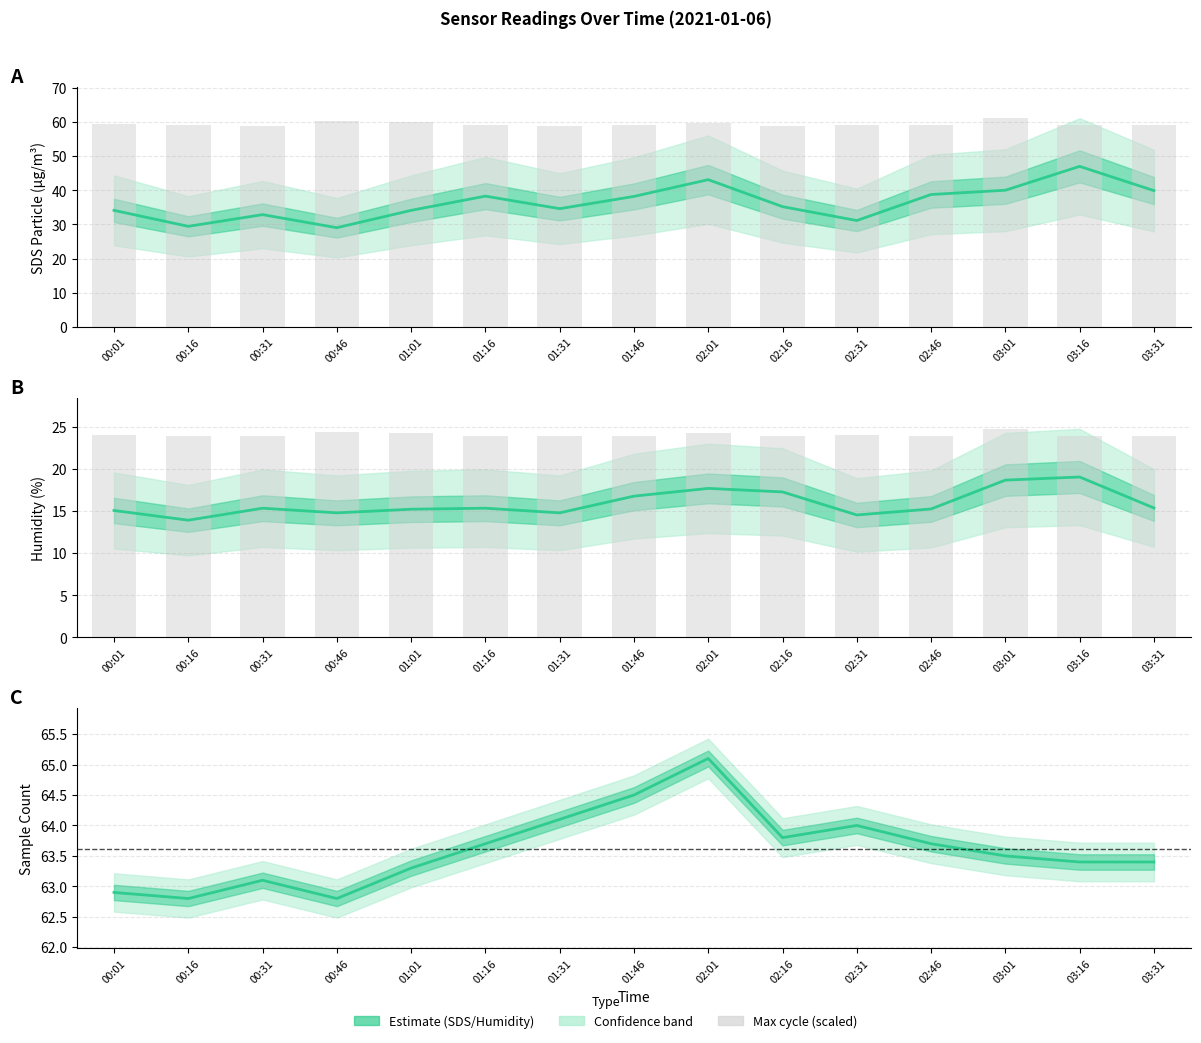

What is the average value of the SDS_P2 series?

15.9